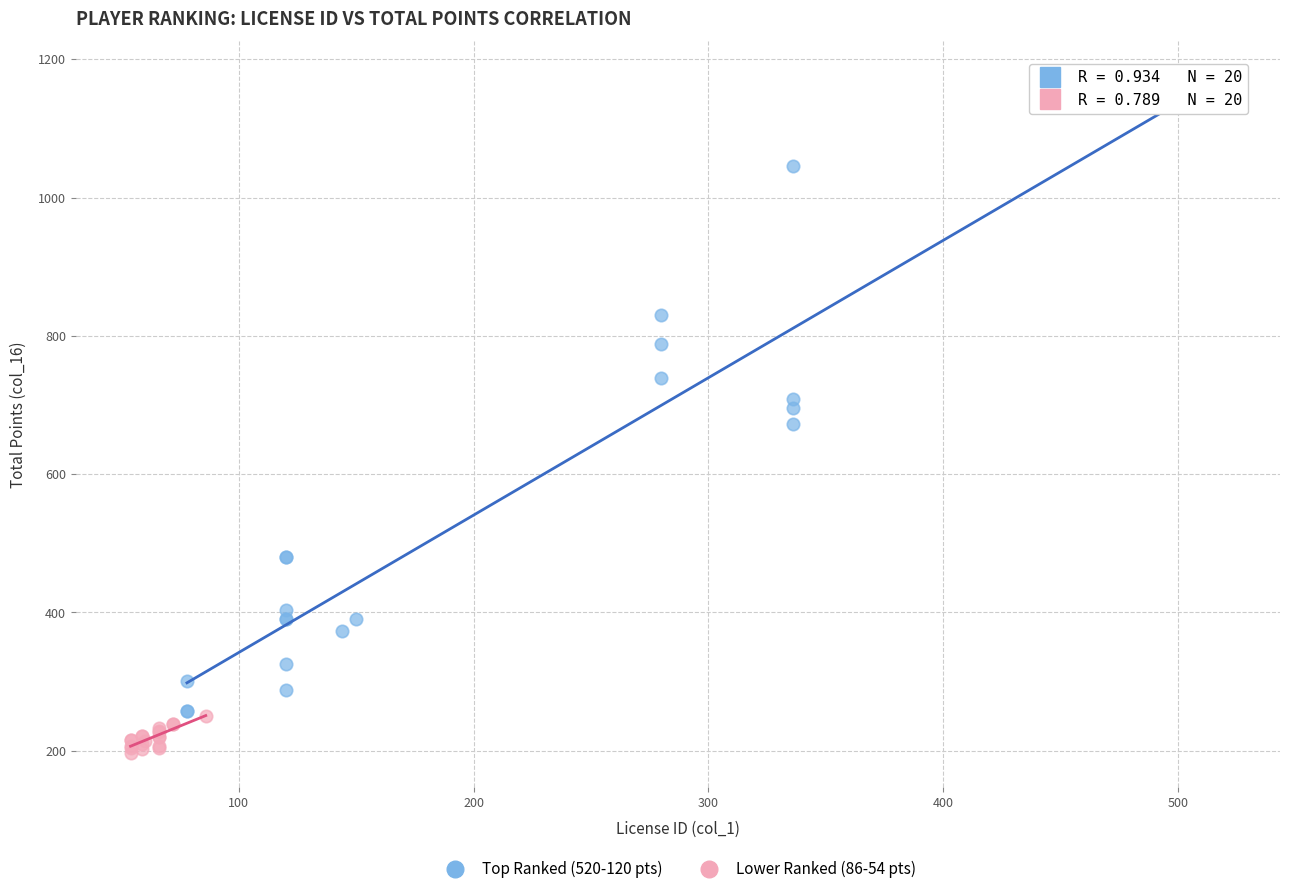

Which series reaches the maximum Y coordinate?

Top Ranked (520-120 pts)